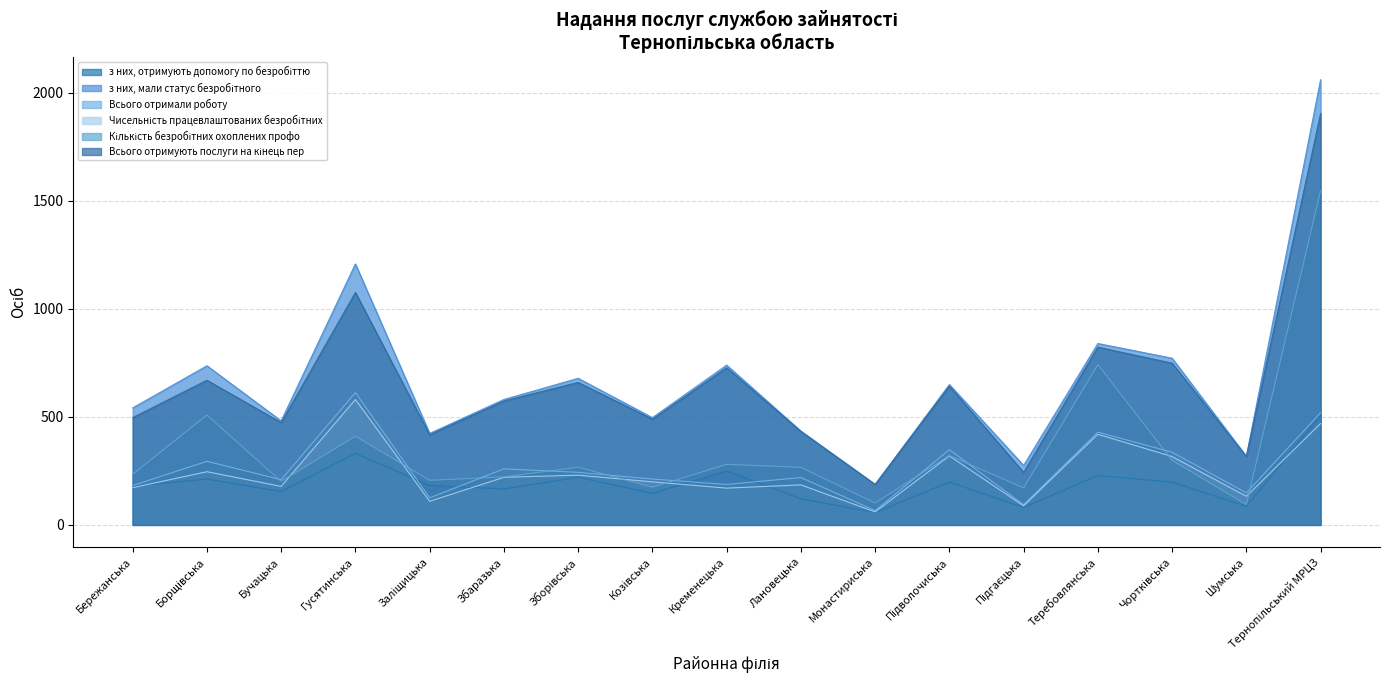

List the labels in order of Кількість безробітних охоплених профо value, smallest first.

Шумська, Монастириська, Підгаєцька, Козівська, Бучацька, Заліщицька, Збаразька, Бережанська, Лановецька, Зборівська, Кременецька, Чортківська, Підволочиська, Гусятинська, Борщівська, Теребовлянська, Тернопільський МРЦЗ